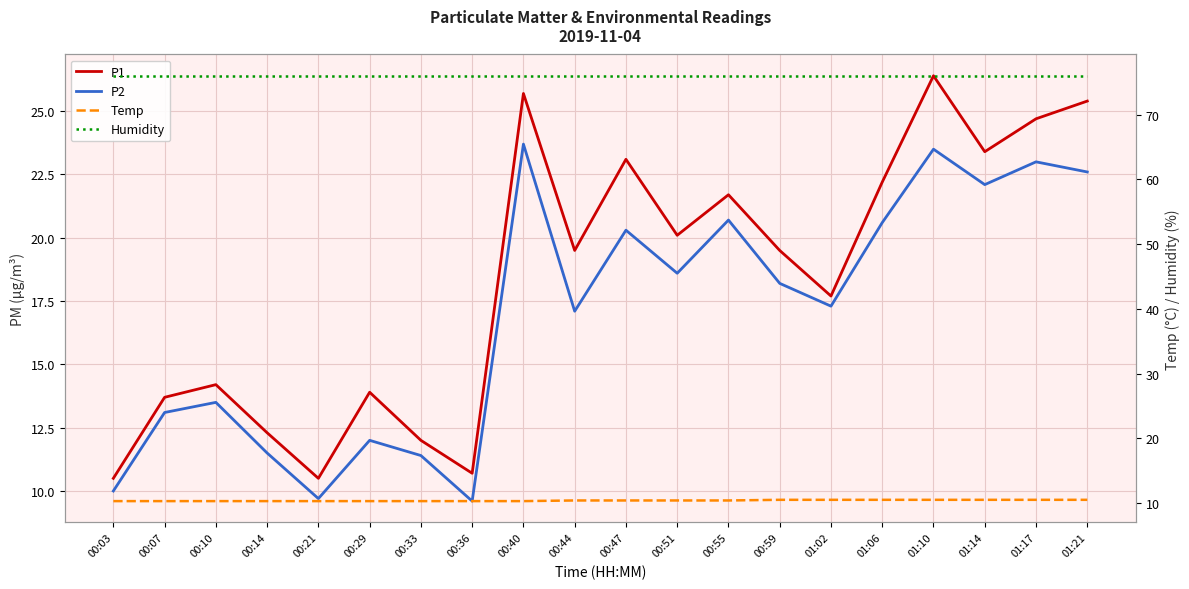

True or false: Temp and Humidity cross at least once.

False